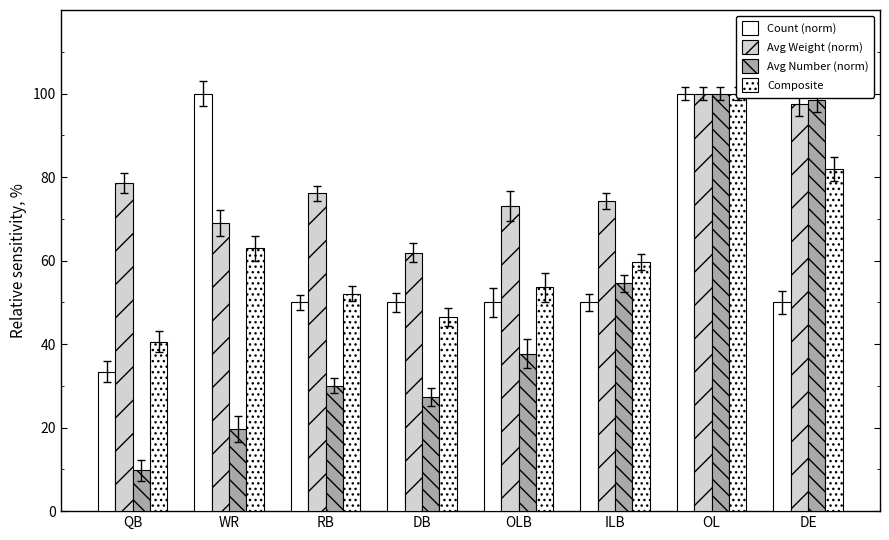

What is the smallest value displayed?

9.8